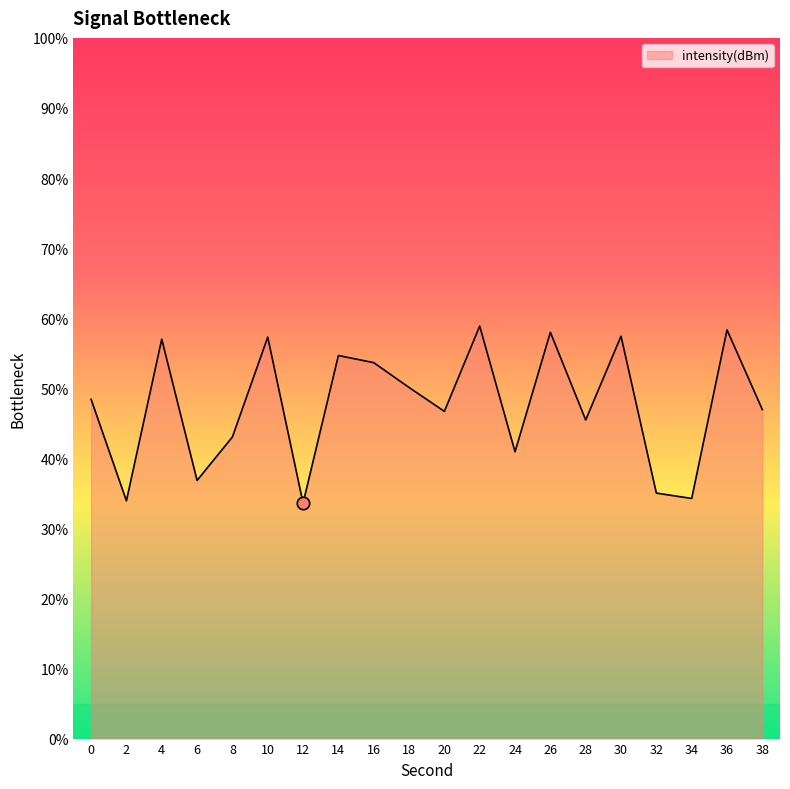

Approximately how many times larger is the value at 32 compared to 12?

1.0